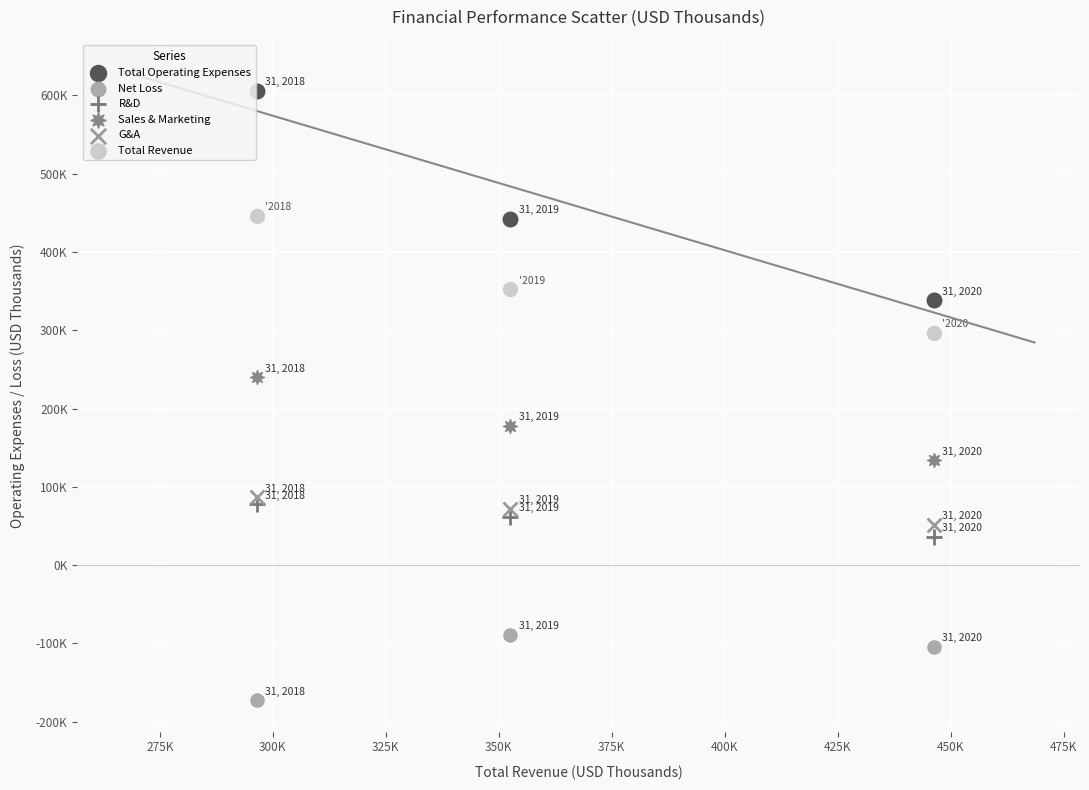

What are all the series names shown in the legend?

Total Operating Expenses, Net Loss, R&D, Sales & Marketing, G&A, Total Revenue